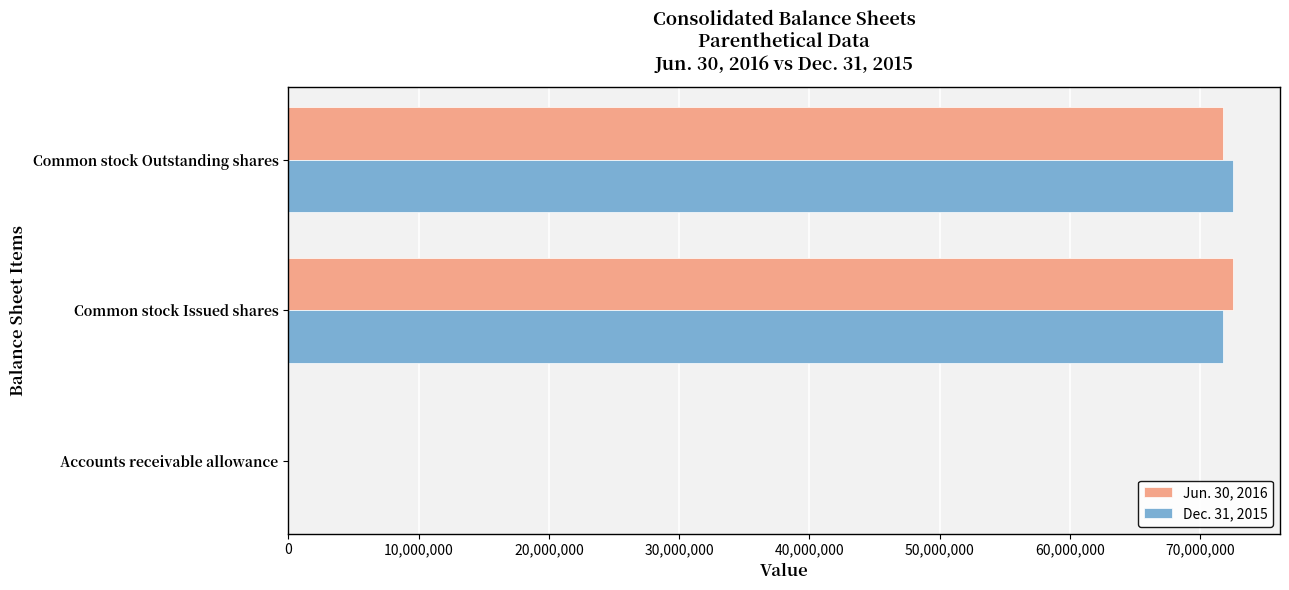

What is the maximum value for Jun. 30, 2016?

72503979.0